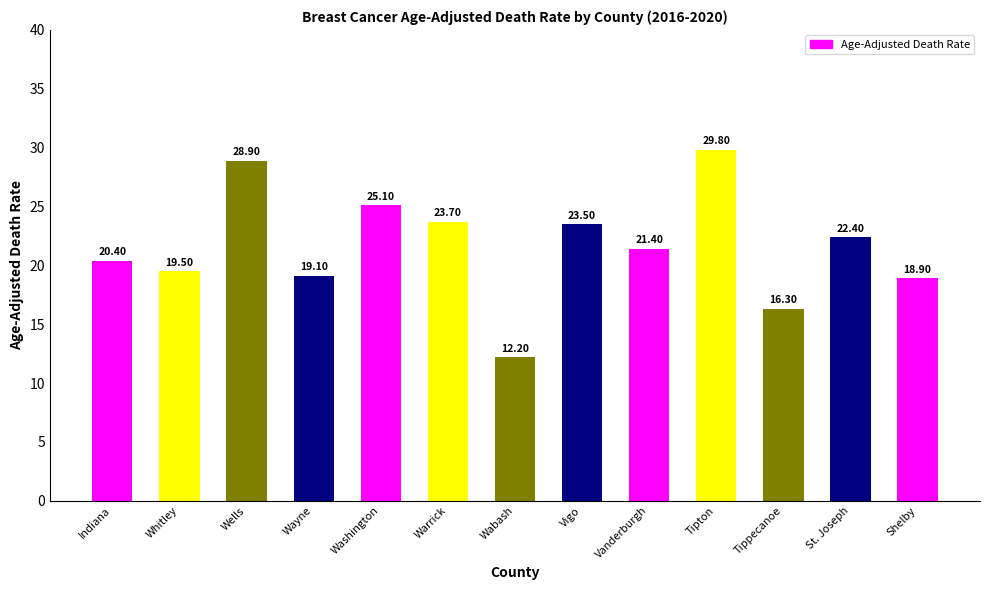

What is the value of the 8th bar from the left?

23.5